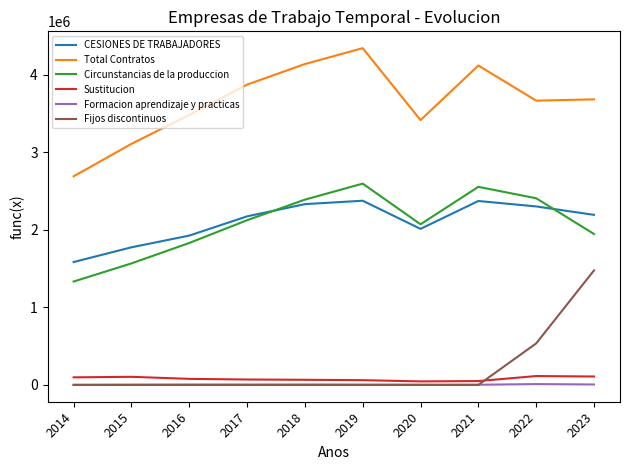

What is the spread (max minus min) of values at 2015?

3108791